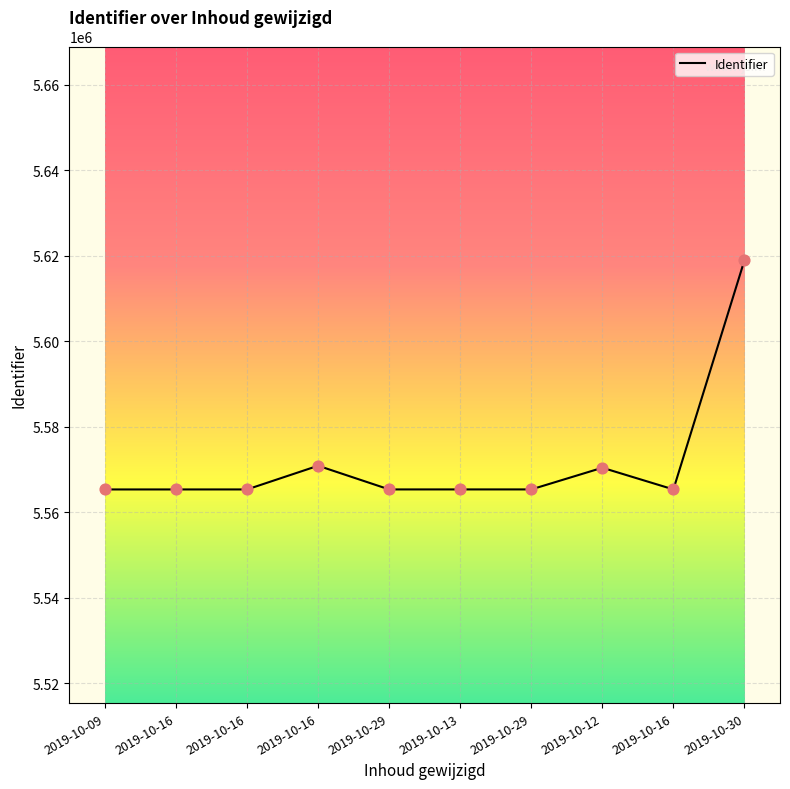

What is the change in value from 2019-10-09 to 2019-10-16?

+10